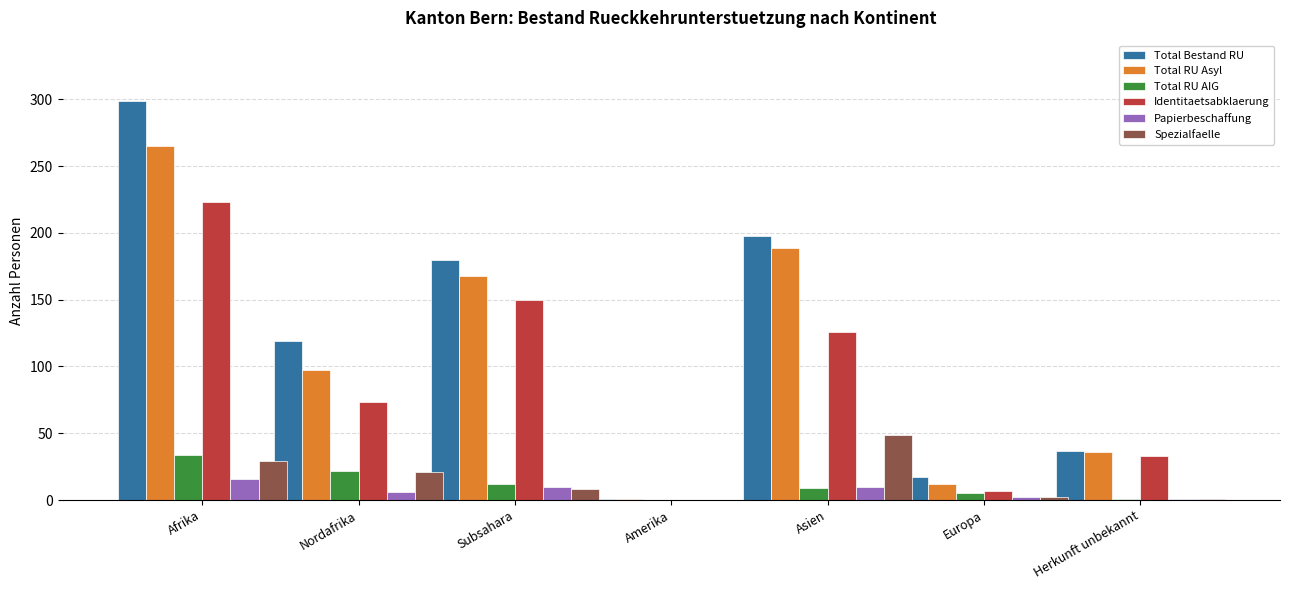

At which label does Total Bestand RU reach its peak?

Afrika